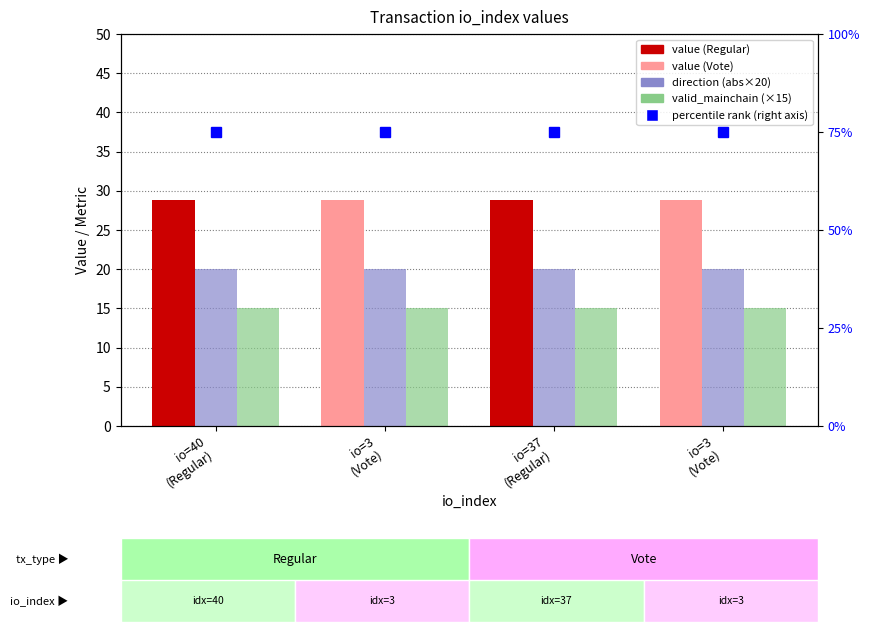

The value of direction (abs×20) at io=3
(Vote) is 29.4. True or false?

False